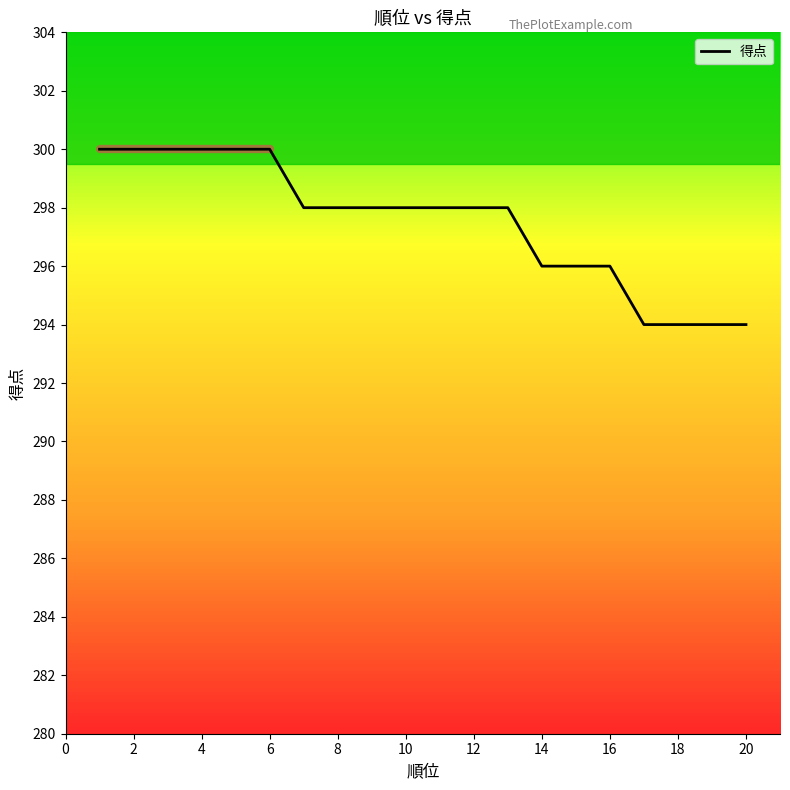

What is the difference between the second highest and second lowest values?

6